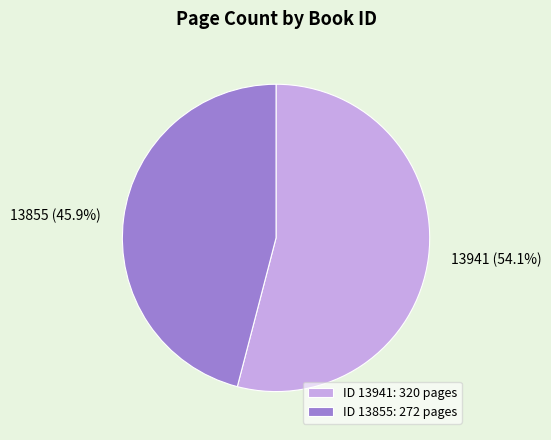

Which slice represents more than half of the pie?

ID 13941: 320 pages